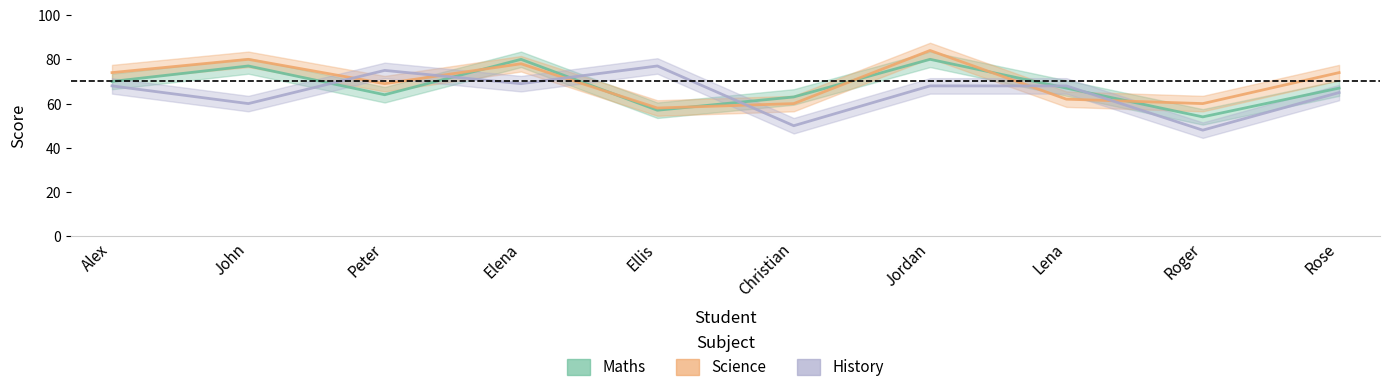

Where is Science nearest to the value 71?

Peter